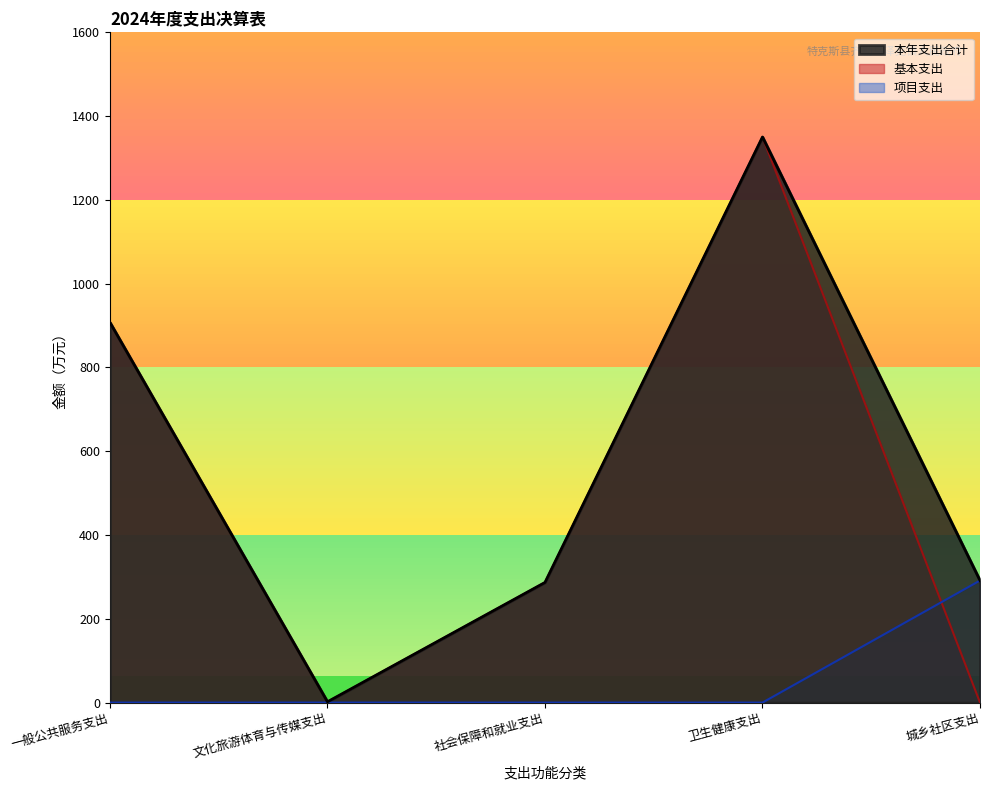

What is the difference between the highest and lowest values at 卫生健康支出?

1350.1